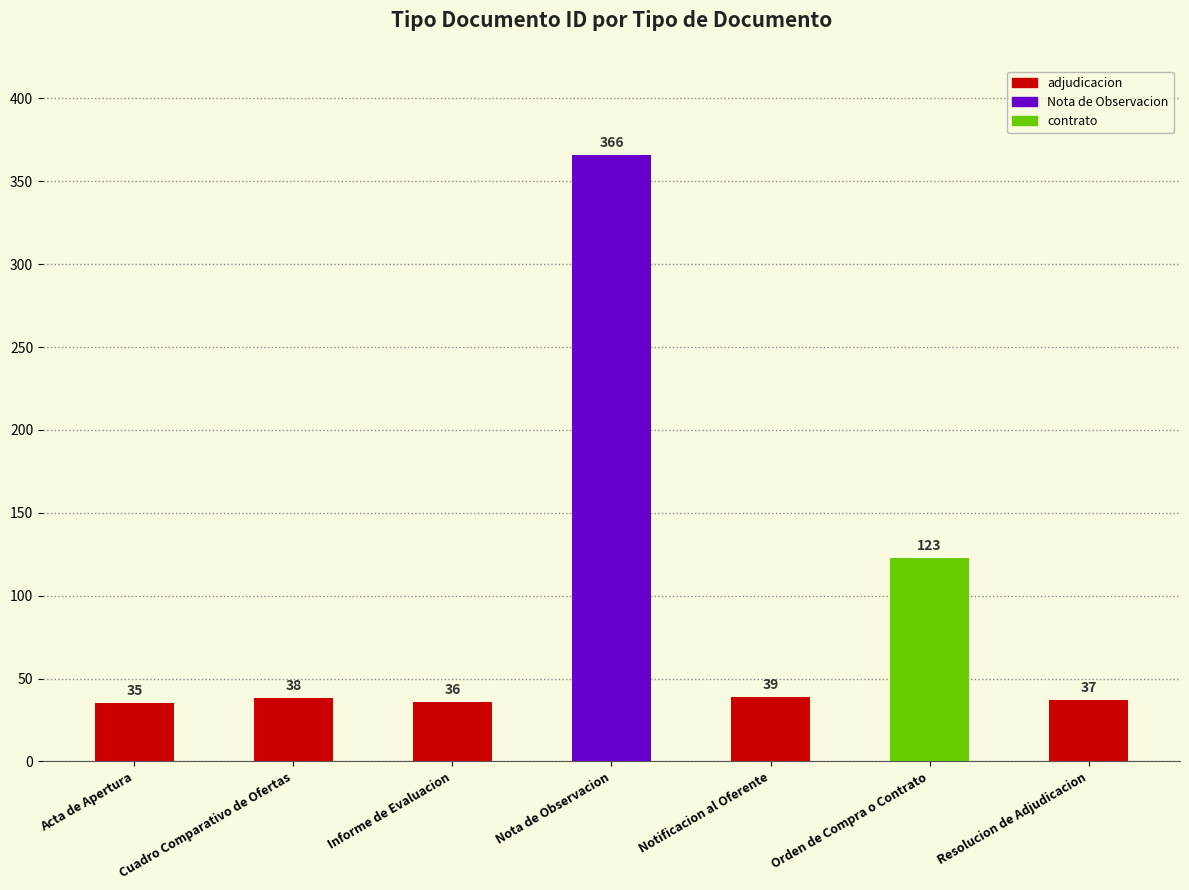

Between Resolucion de Adjudicacion and Orden de Compra o Contrato, which is larger?

Orden de Compra o Contrato